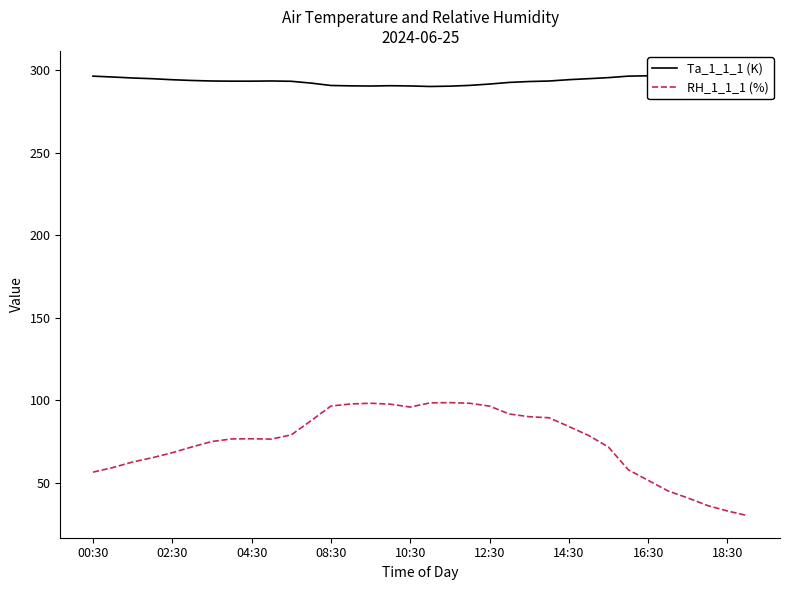

What is the minimum value for RH_1_1_1 (%)?

30.2